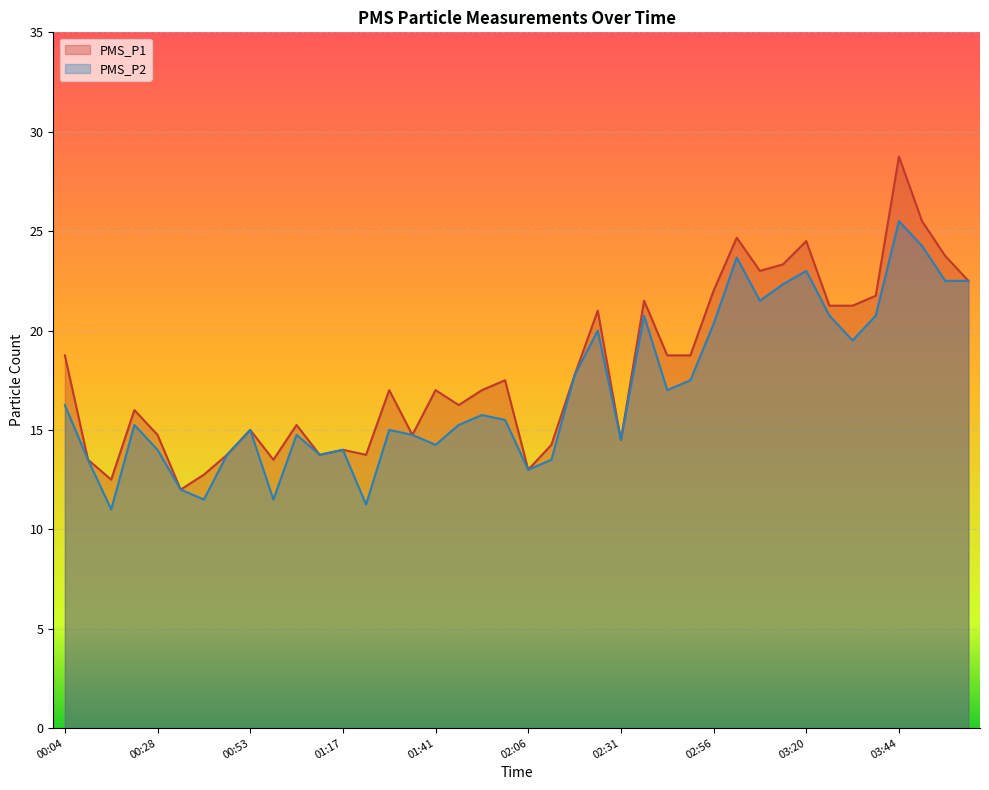

Which series changed the most between 01:35 and 03:38?

PMS_P1